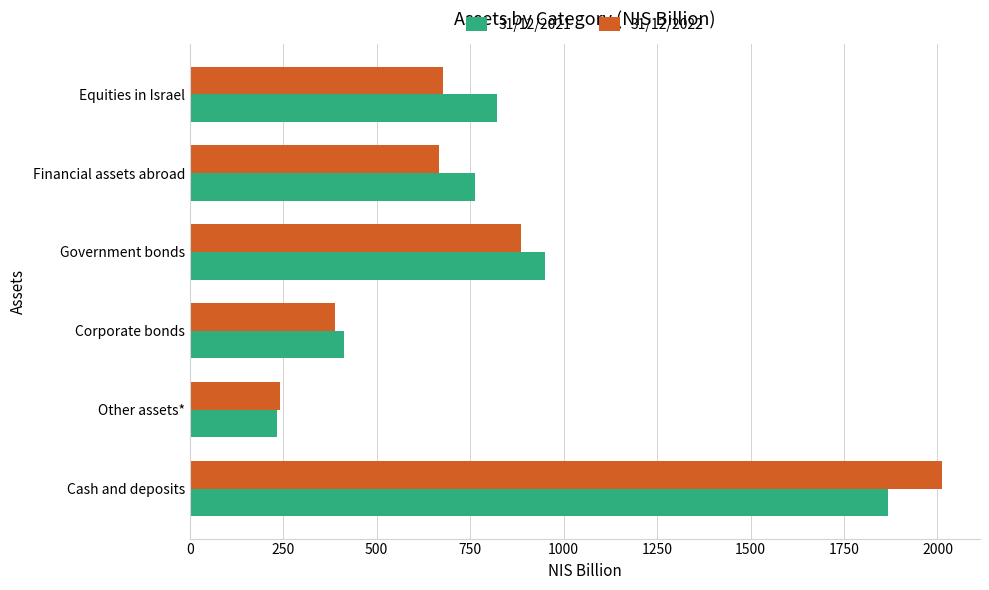

List the labels in order of 31/12/2021 value, largest first.

Cash and deposits, Government bonds, Equities in Israel, Financial assets abroad, Corporate bonds, Other assets*